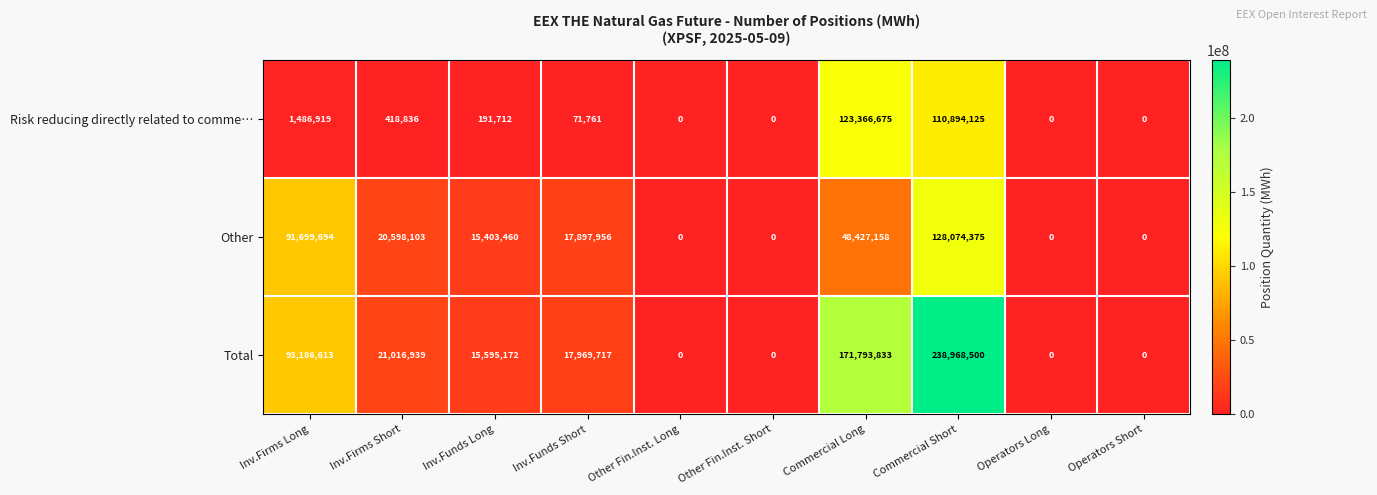

The value of Other at Inv.Funds Short is 17897956. True or false?

True